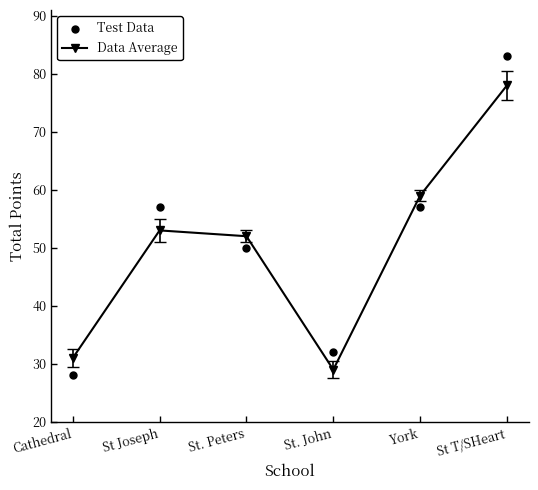

Is the value of Test Data at St Joseph greater than the value of Data Average at York?

No